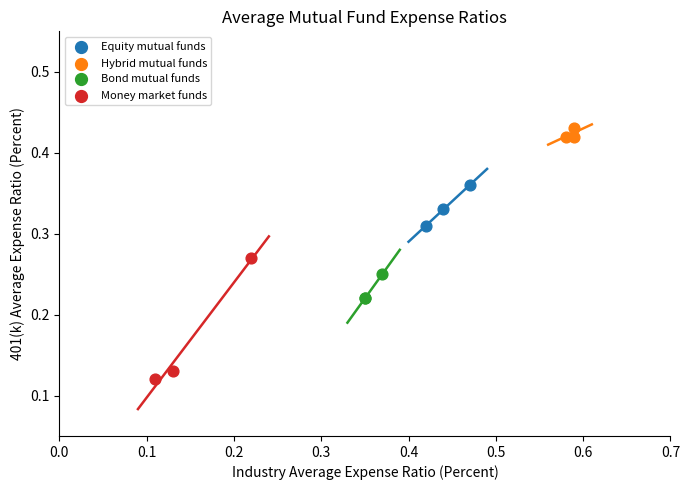

Which series reaches the minimum Y coordinate?

Money market funds